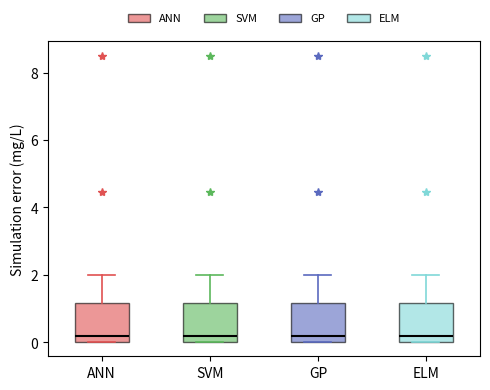

Reading left to right, read every box against the y-axis: the position of its median line, the range the box covers, and the ends of its whiskers. The values are not printed on the chart, so give them approximately, as read against the axis.

ANN: median 0.2, box 0.0 to 1.2, whiskers 0.0 to 2.0
SVM: median 0.2, box 0.0 to 1.2, whiskers 0.0 to 2.0
GP: median 0.2, box 0.0 to 1.2, whiskers 0.0 to 2.0
ELM: median 0.2, box 0.0 to 1.2, whiskers 0.0 to 2.0